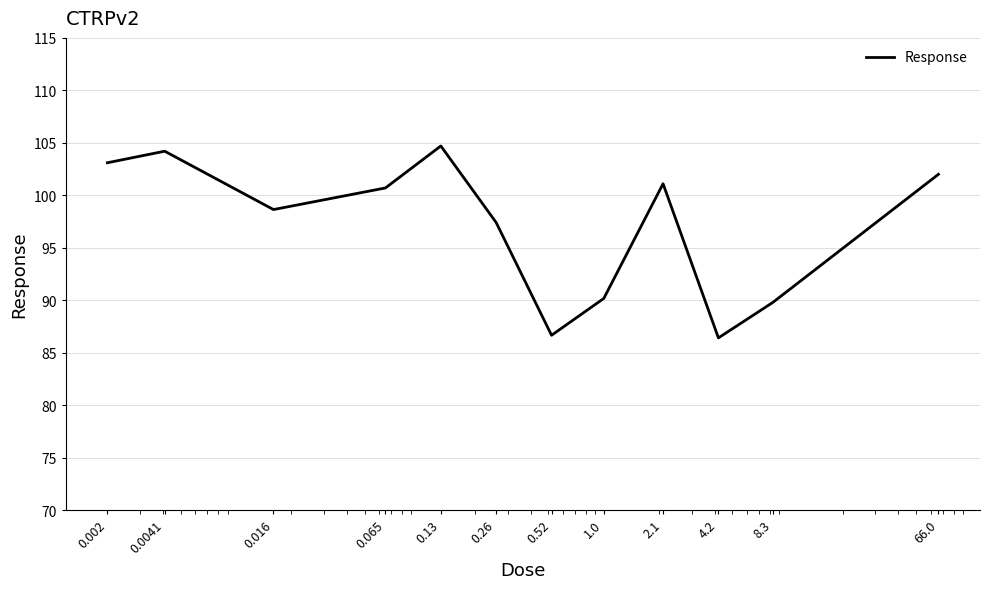

What is the minimum value shown in the chart?

86.4